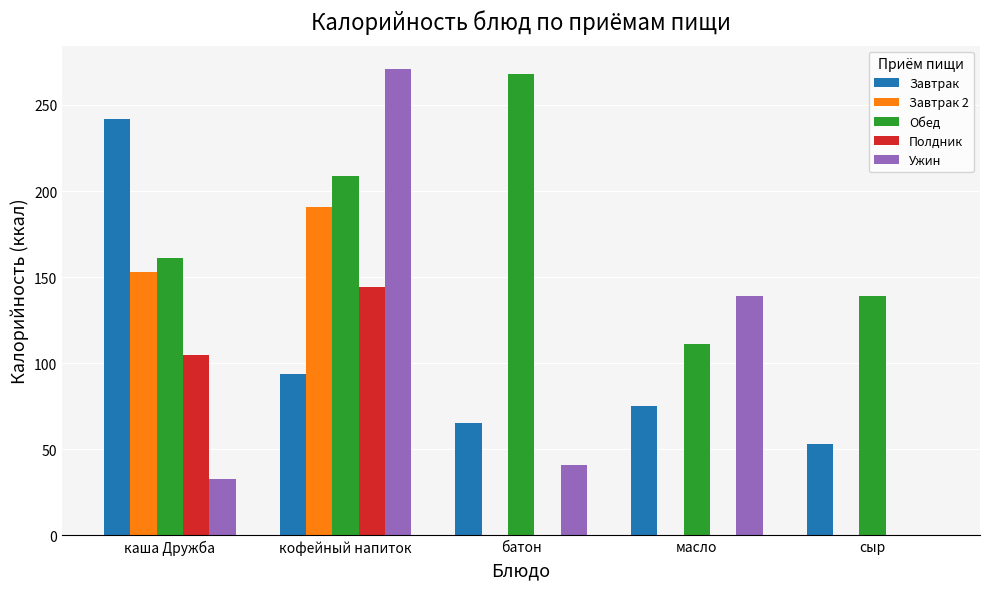

Does the chart contain stacked bars?

No